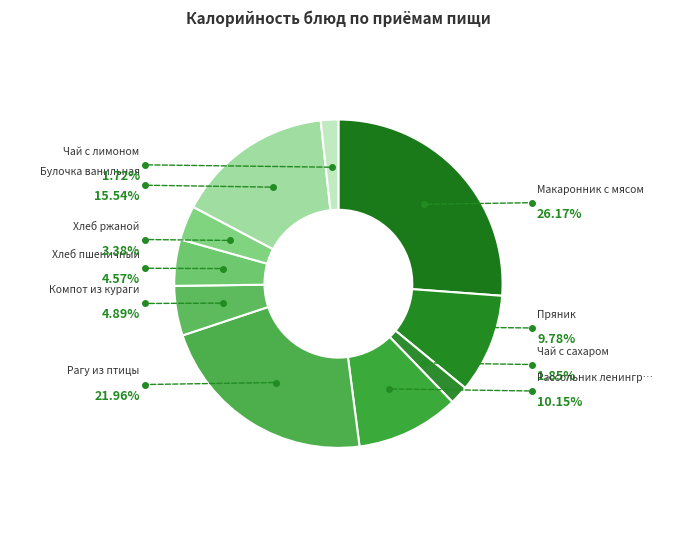

To the nearest percent, what is the average slice percentage?

10%